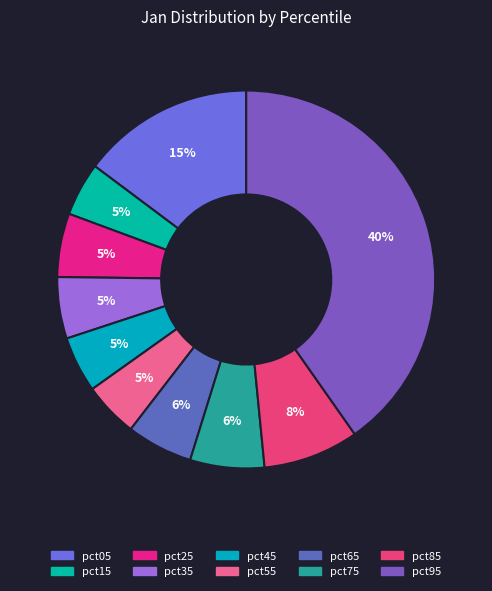

What portion of the pie excludes pct45?

95.2%